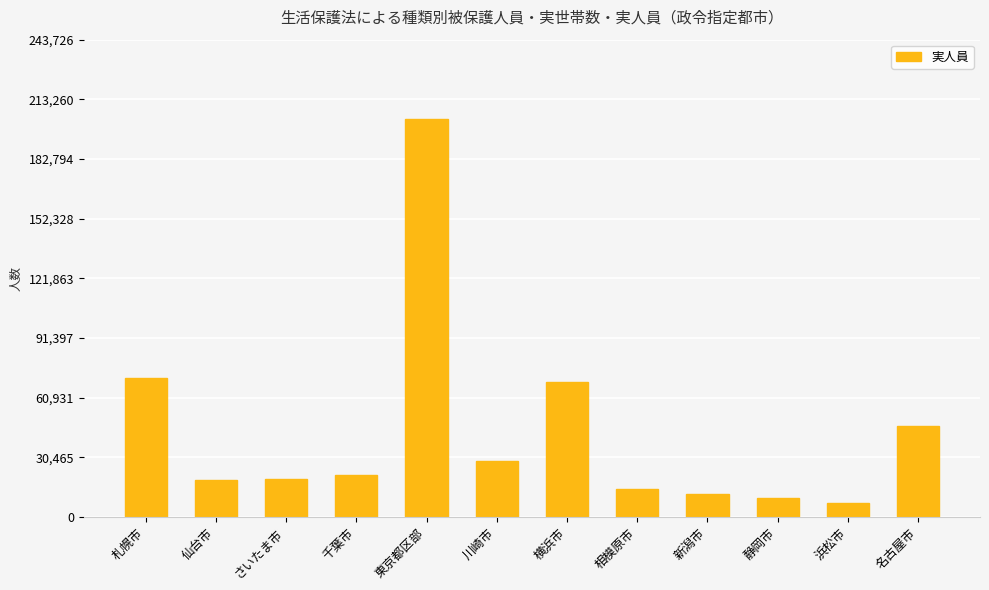

Is it true that the value at 横浜市 is 68707?

True